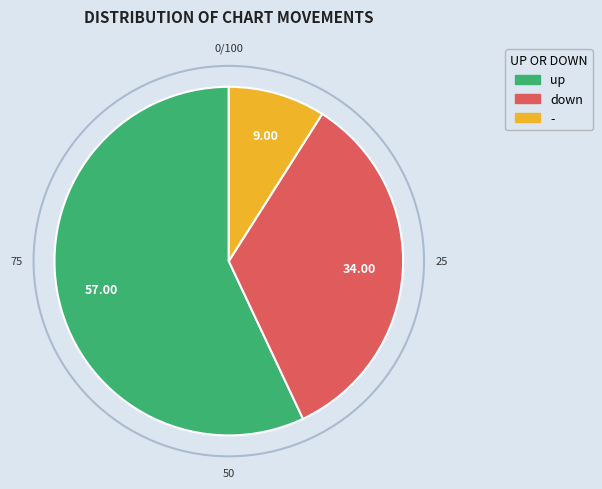

Combined, do - and down account for over 50%?

No